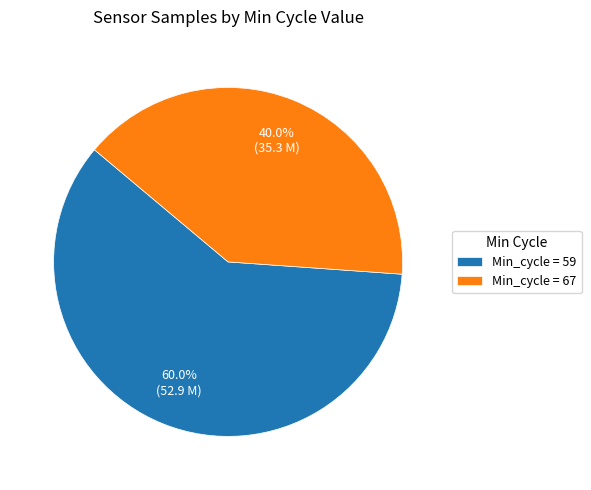

Rank the categories by value from highest to lowest.

Min_cycle = 59, Min_cycle = 67